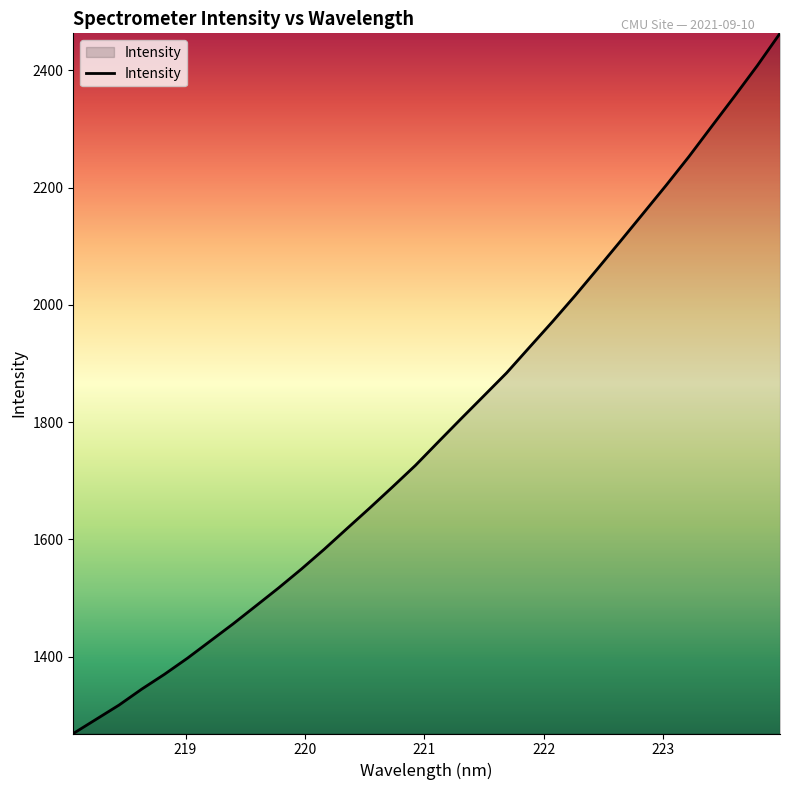

What is the maximum value shown in the chart?

2463.2